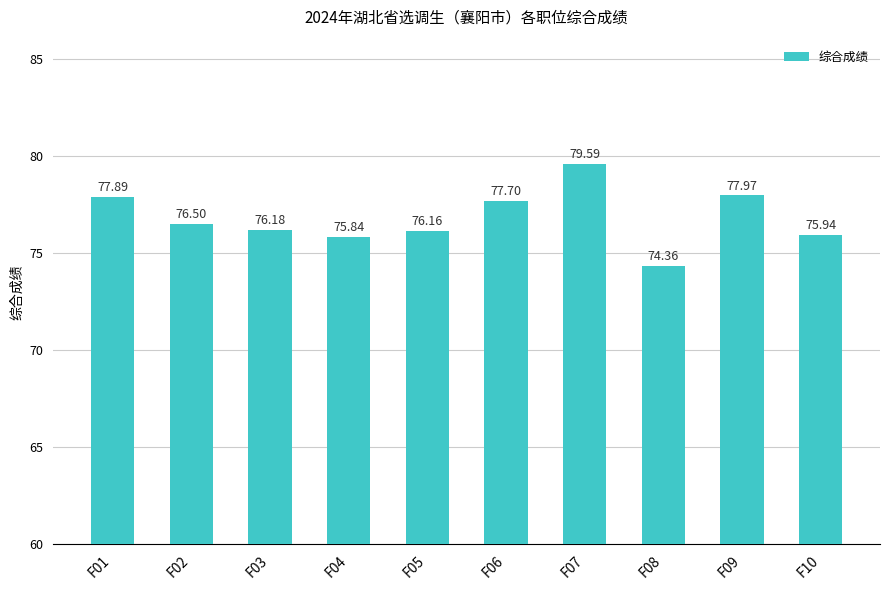

Where does the data first go above 76?

F01